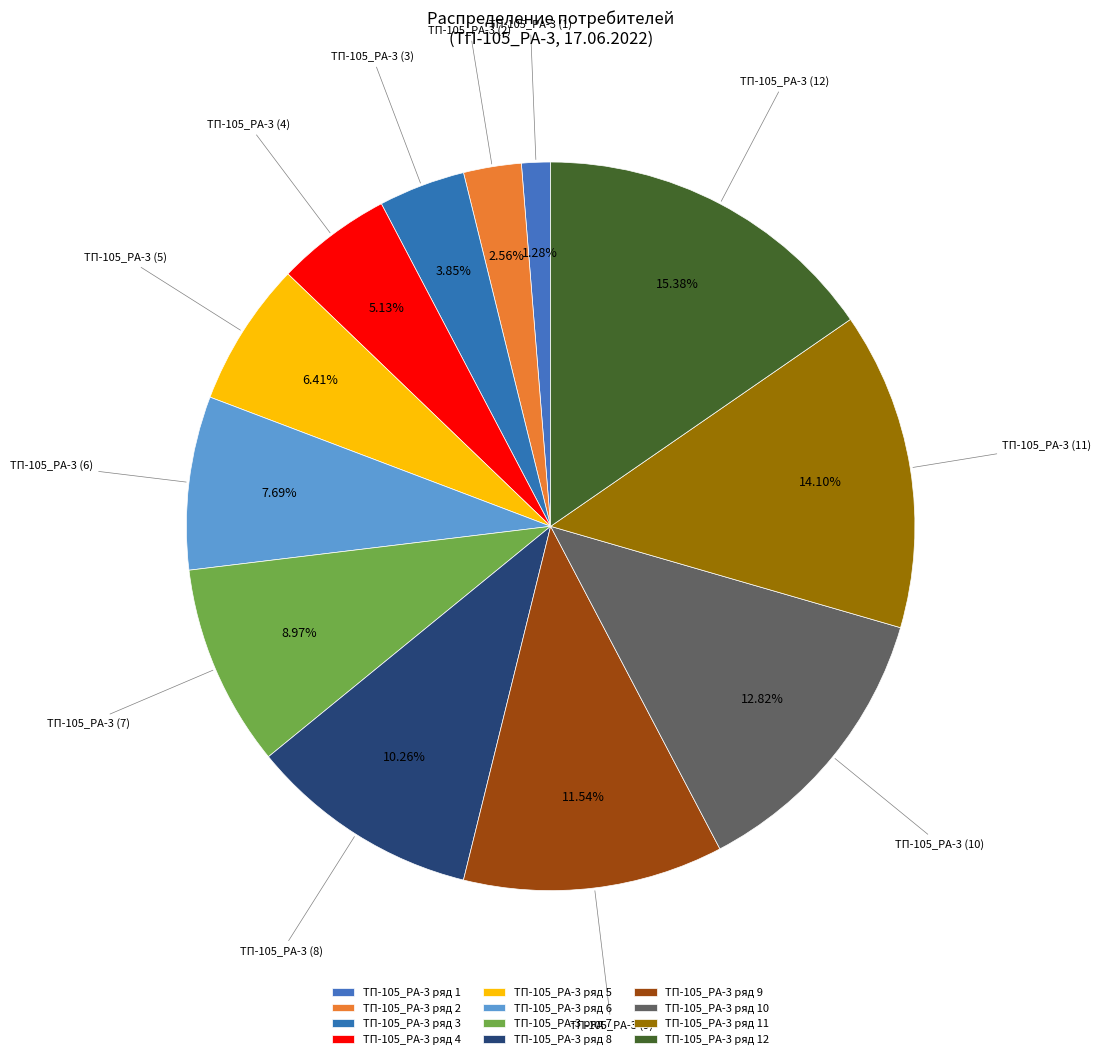

How many slices are in this pie chart?

12